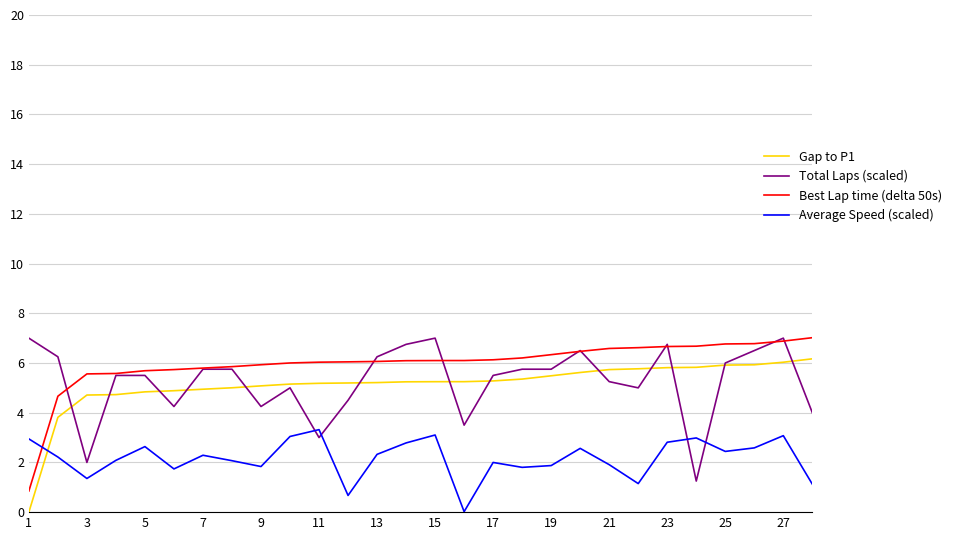

What are all the series names shown in the legend?

Gap to P1, Total Laps (scaled), Best Lap time (delta 50s), Average Speed (scaled)